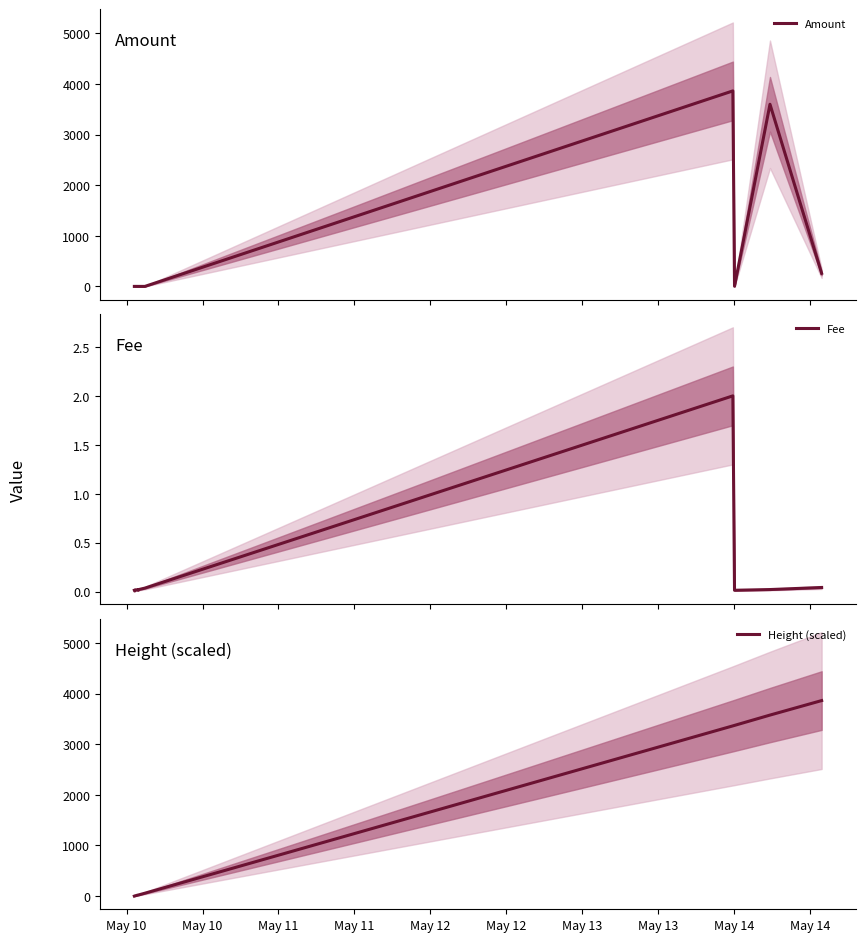

Rank the series at May 10 from lowest to highest value.

Height (scaled), Amount, Fee